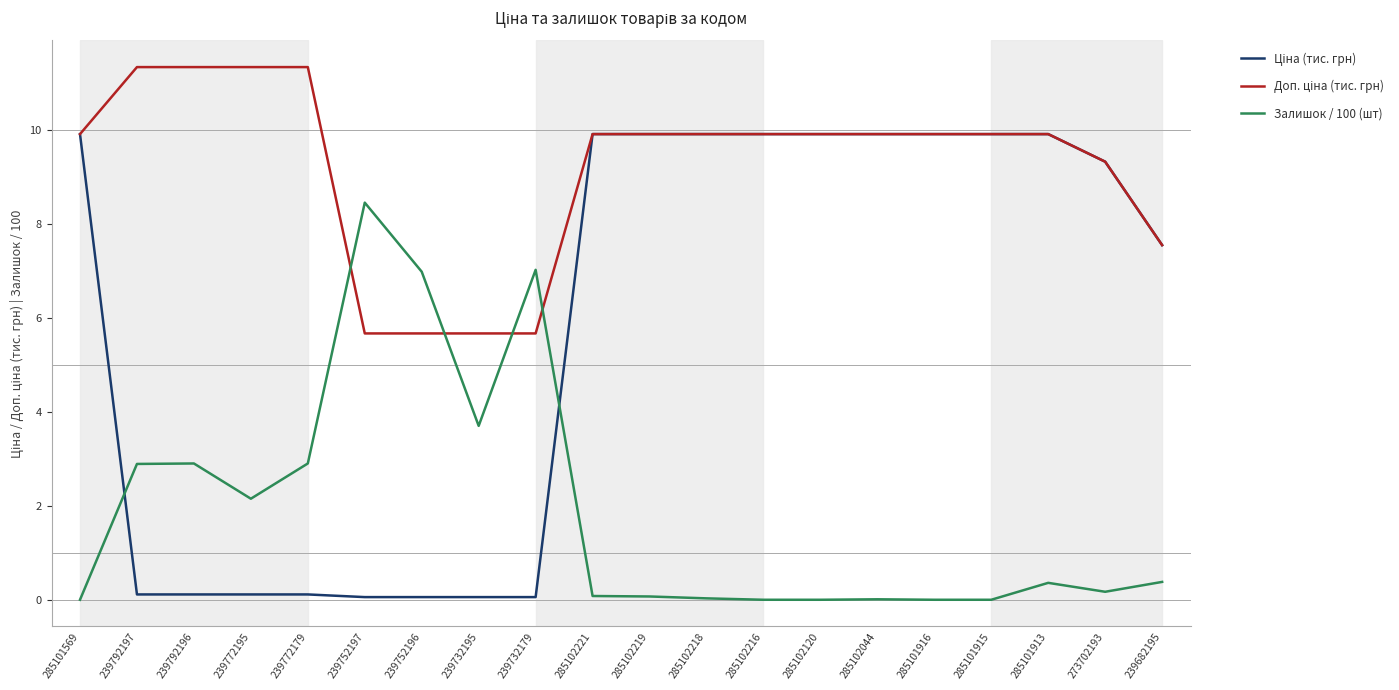

What position from the left is 285101913?

18